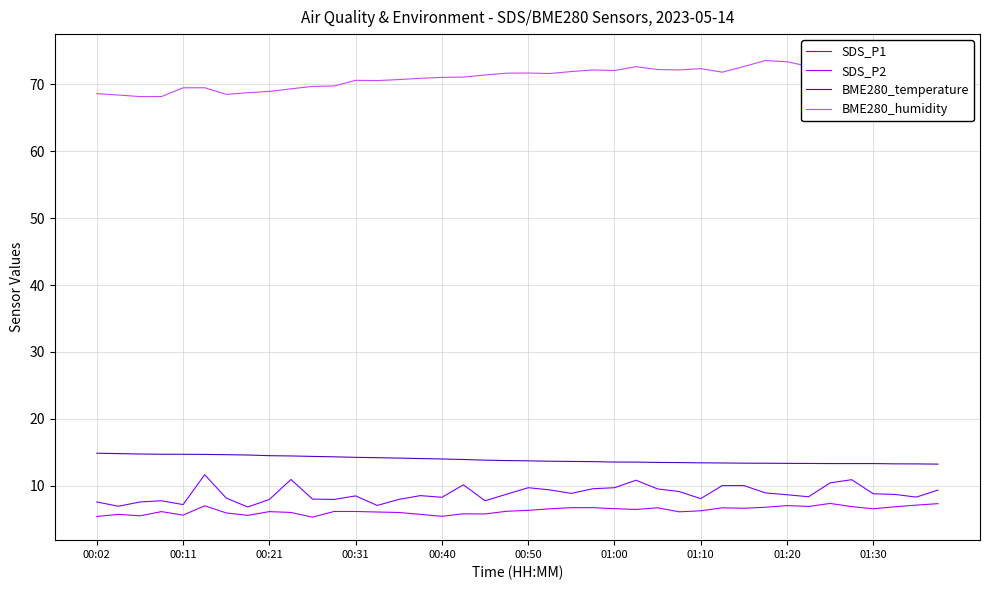

How many data points in SDS_P1 are above 8?

28